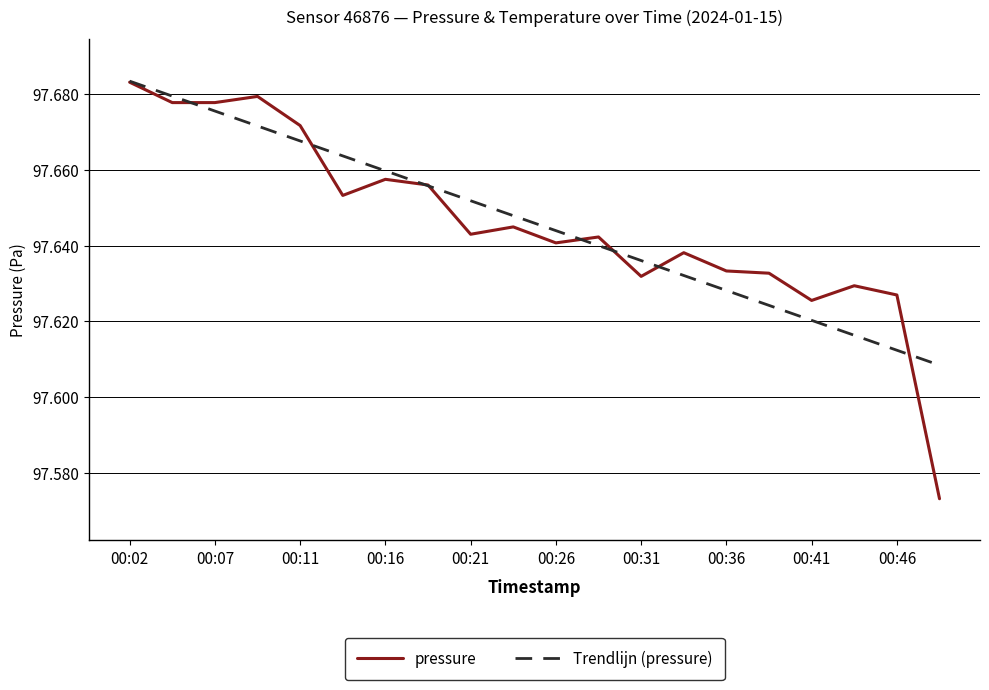

Does the chart have visible grid lines?

Yes